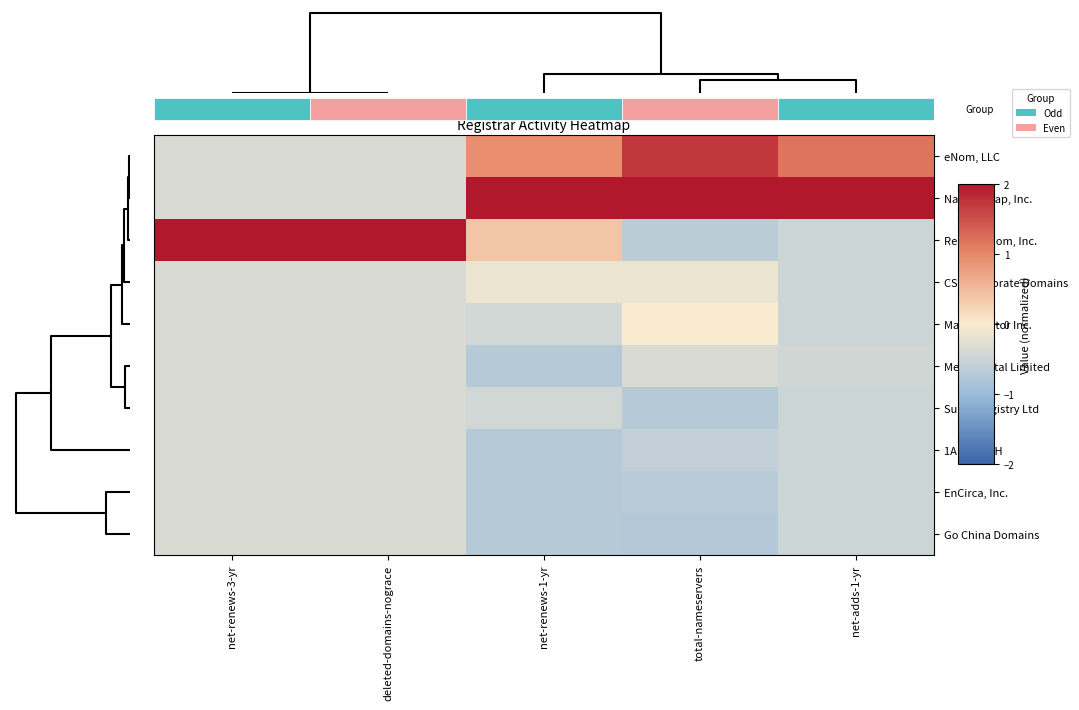

What is the difference between the second highest and second lowest values in the eNom, LLC series?

1.5